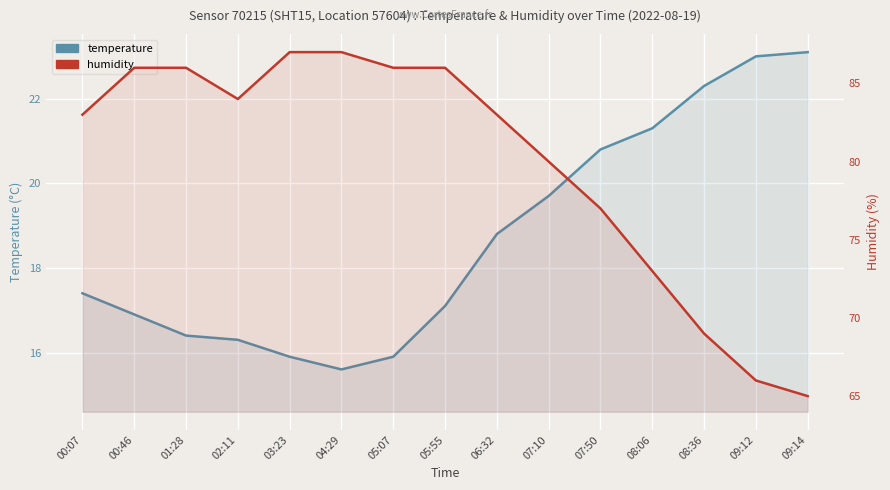

At which category does the chart reach its peak across all series?

03:23